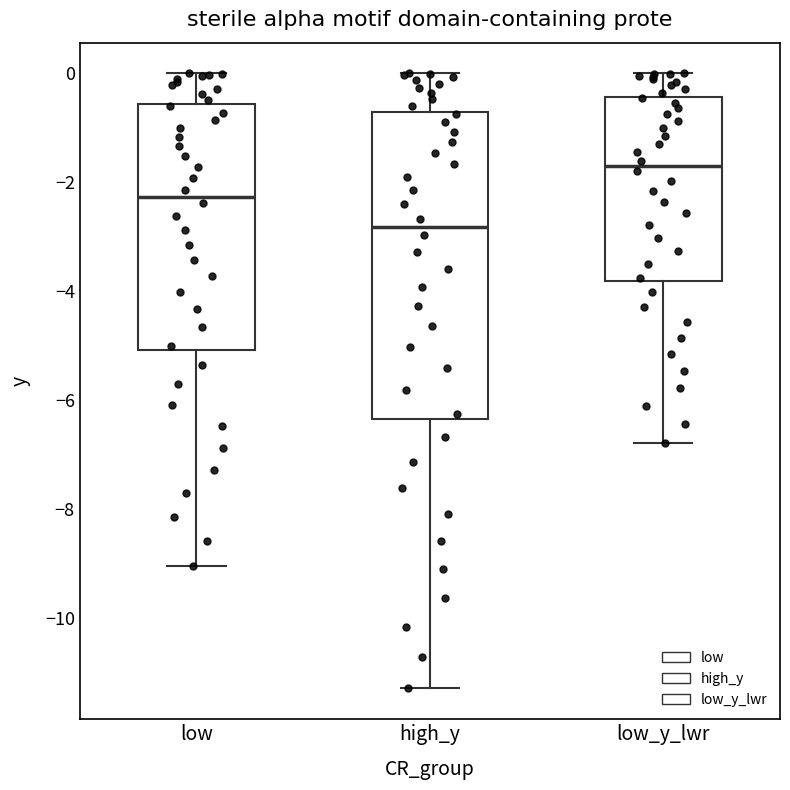

Which box has the highest median line?

low_y_lwr